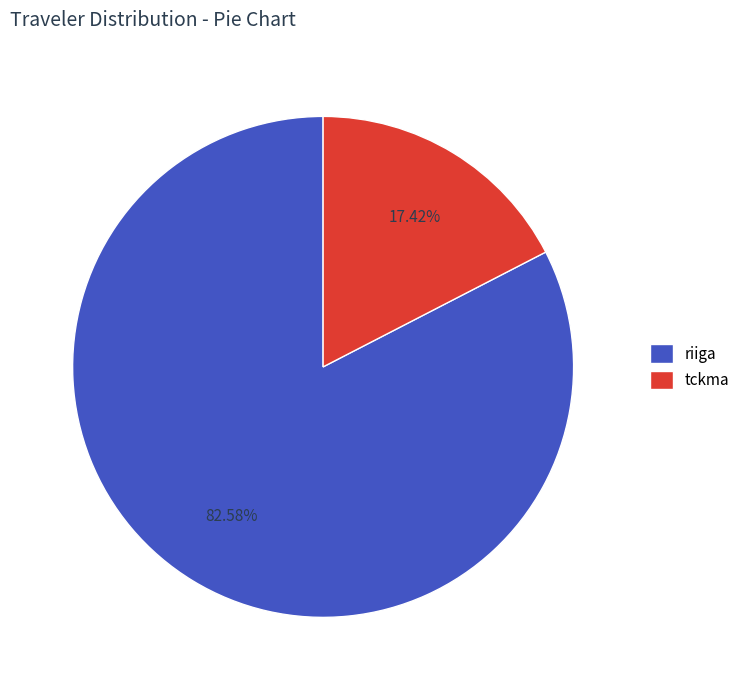

Does riiga account for over 50% of the chart?

Yes